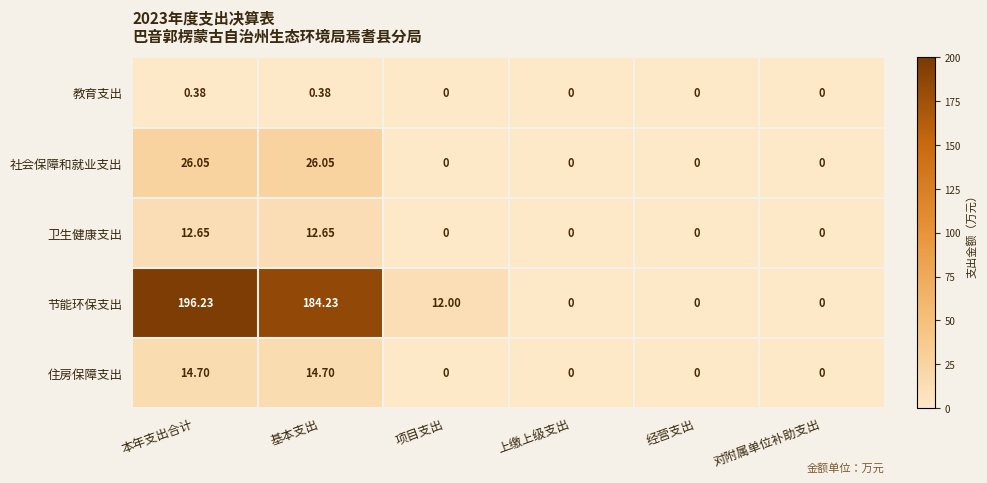

At which category is the sum across all series the highest?

本年支出合计